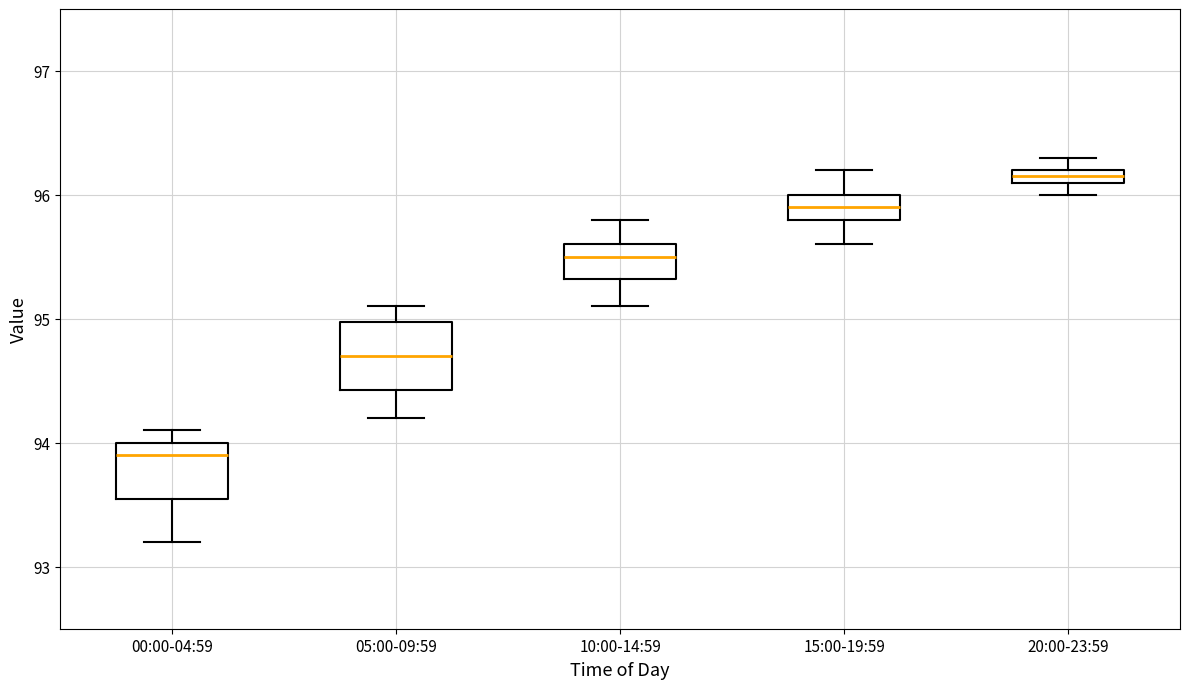

Which box's median line is the lowest?

00:00-04:59